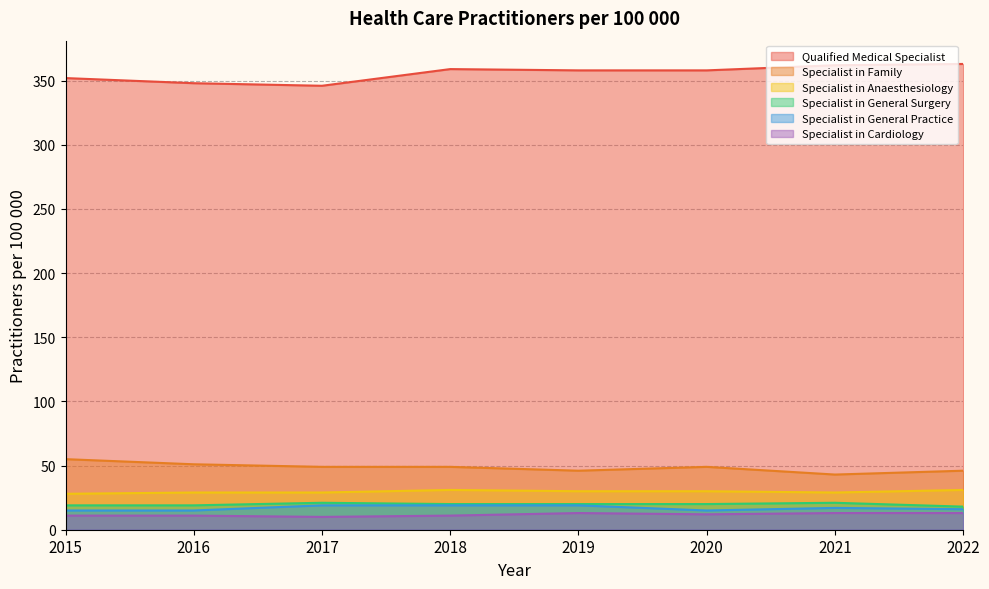

What are all the series names shown in the legend?

Qualified Medical Specialist, Specialist in Family, Specialist in Anaesthesiology, Specialist in General Surgery, Specialist in General Practice, Specialist in Cardiology